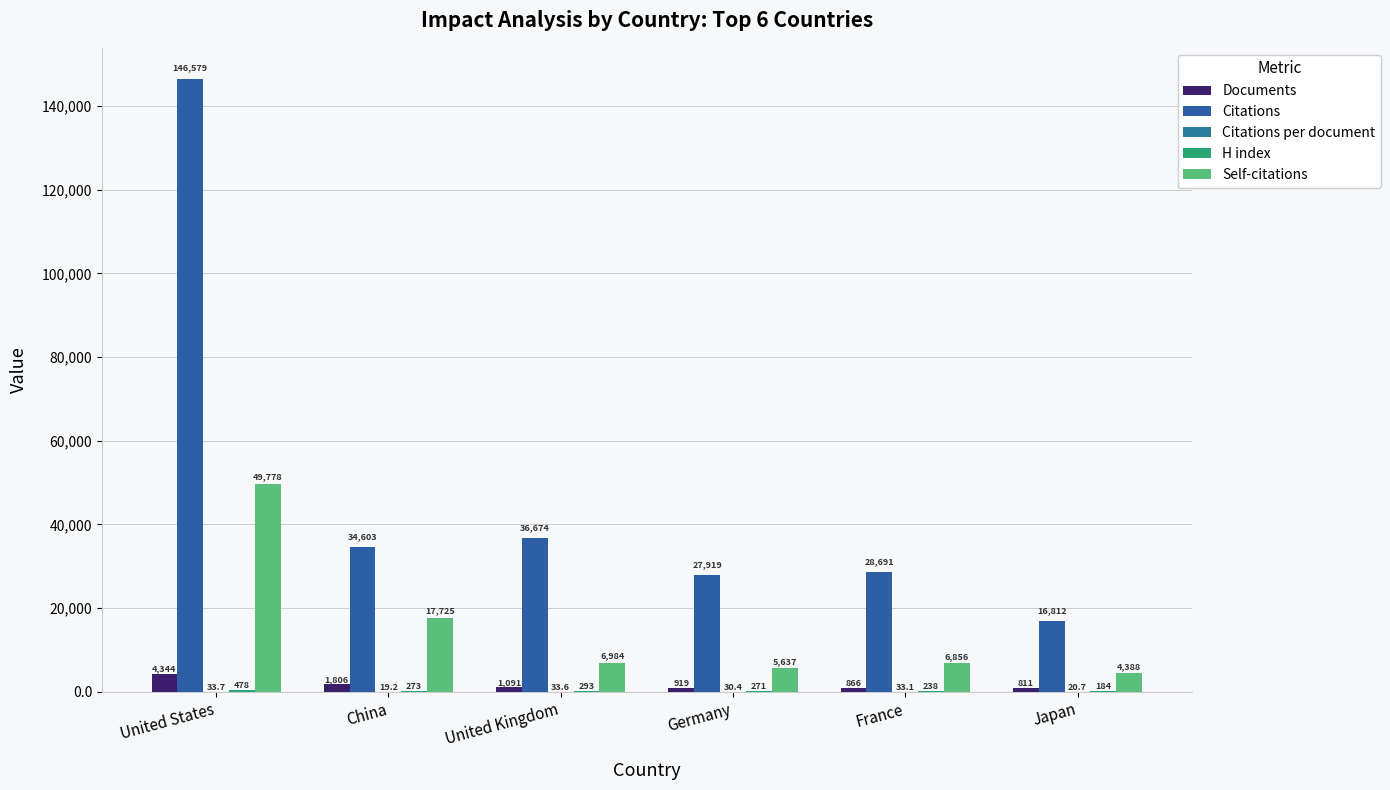

Are the bars horizontal?

No